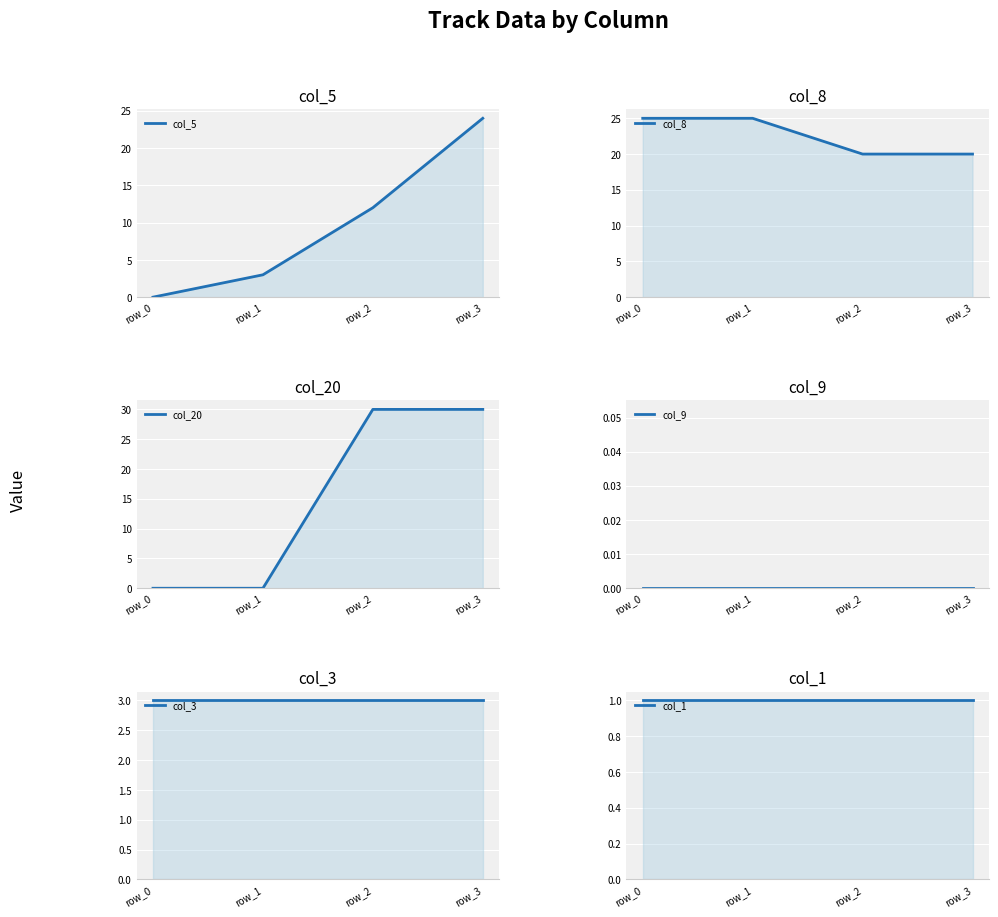

True or false: col_1 line and col_3 line intersect in this chart.

False